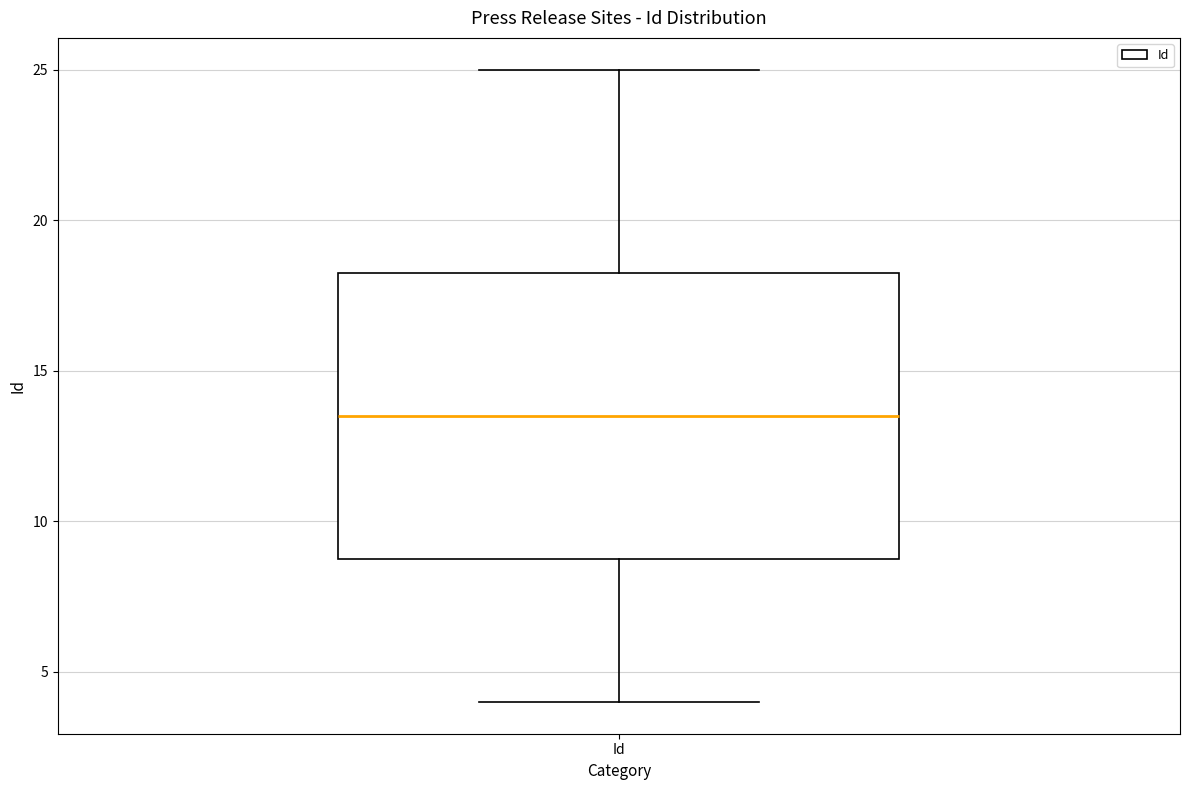

Read this box plot against the y-axis: the position of the median line, the range covered by the box, and the ends of both whiskers. The values are not printed on the chart, so give them approximately, as read against the axis.

median 13.5, box 9.0 to 18.5, whiskers 4.0 to 25.0